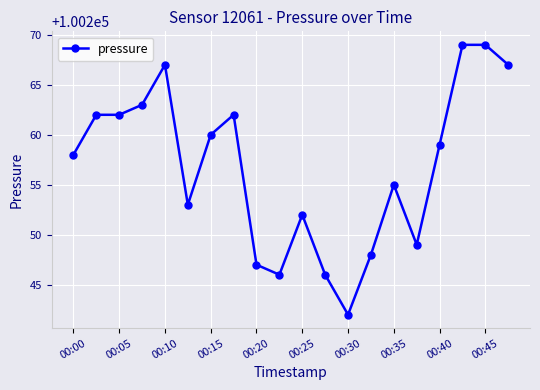

True or false: there are more than 1 points higher than both neighbors.

True